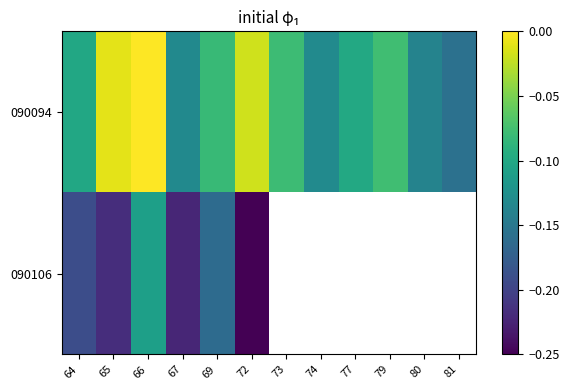

Which series changed the most between 67 and 80?

090094